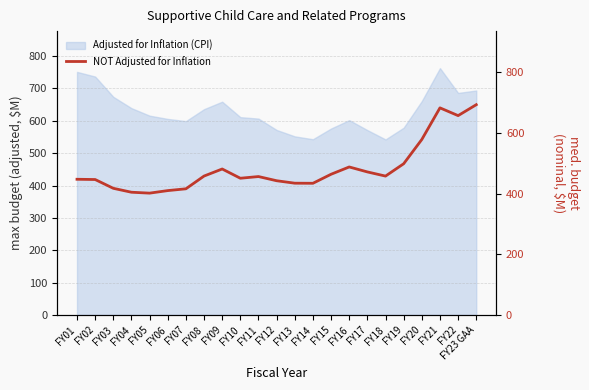

The chart shows a value of 458.1 at FY18. True or false?

True